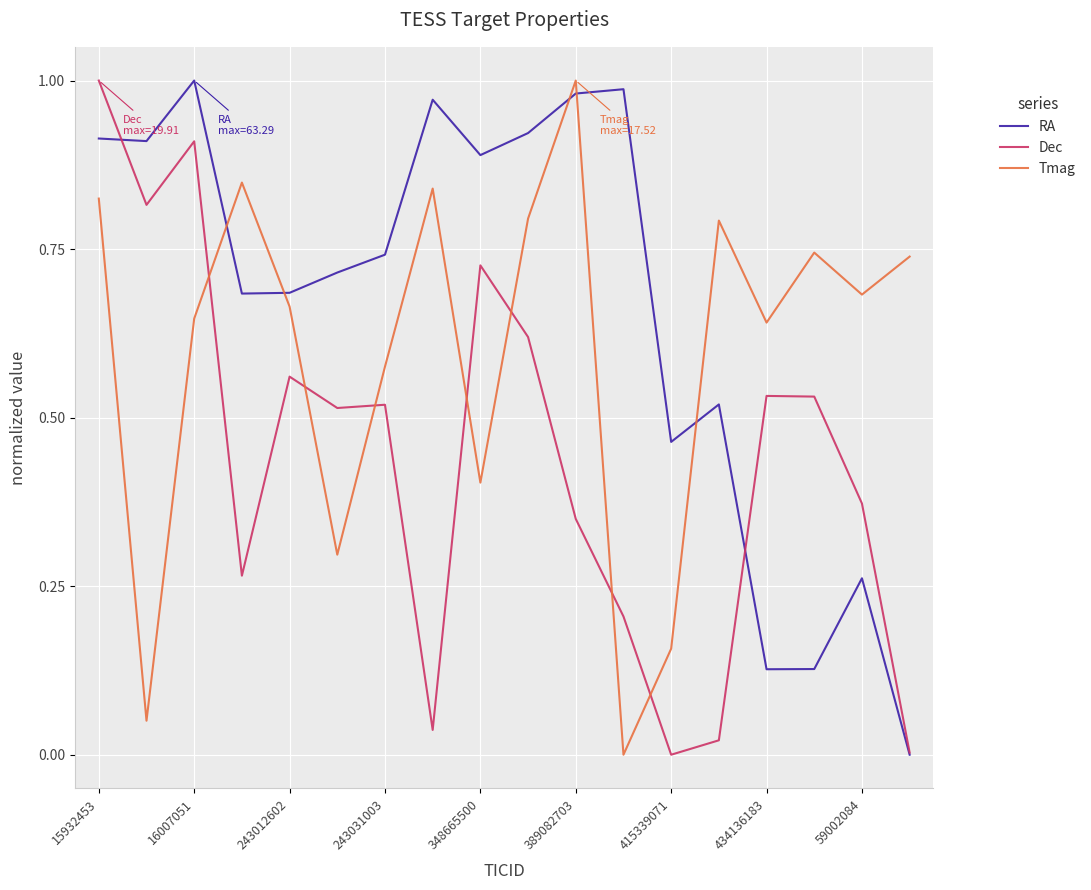

Which series has the largest total across all categories?

RA